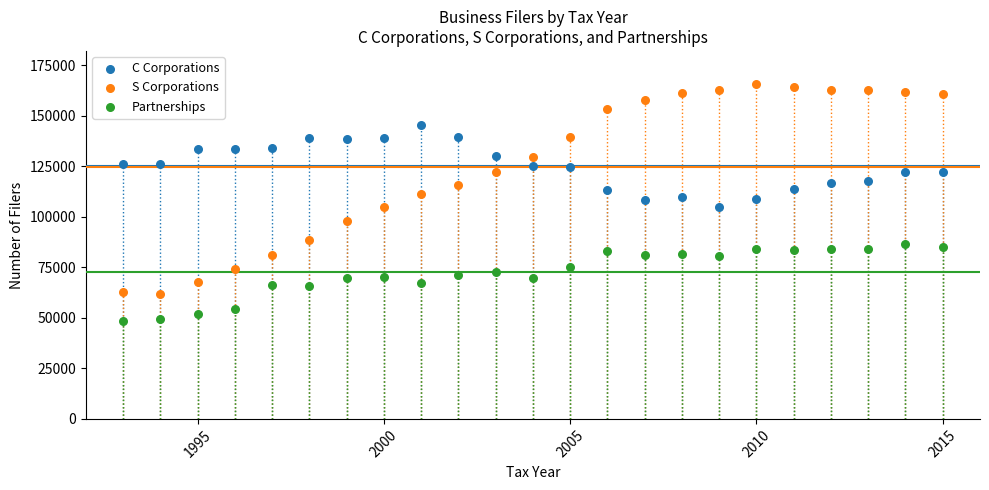

Which series has the largest Y range (max minus min)?

S Corporations